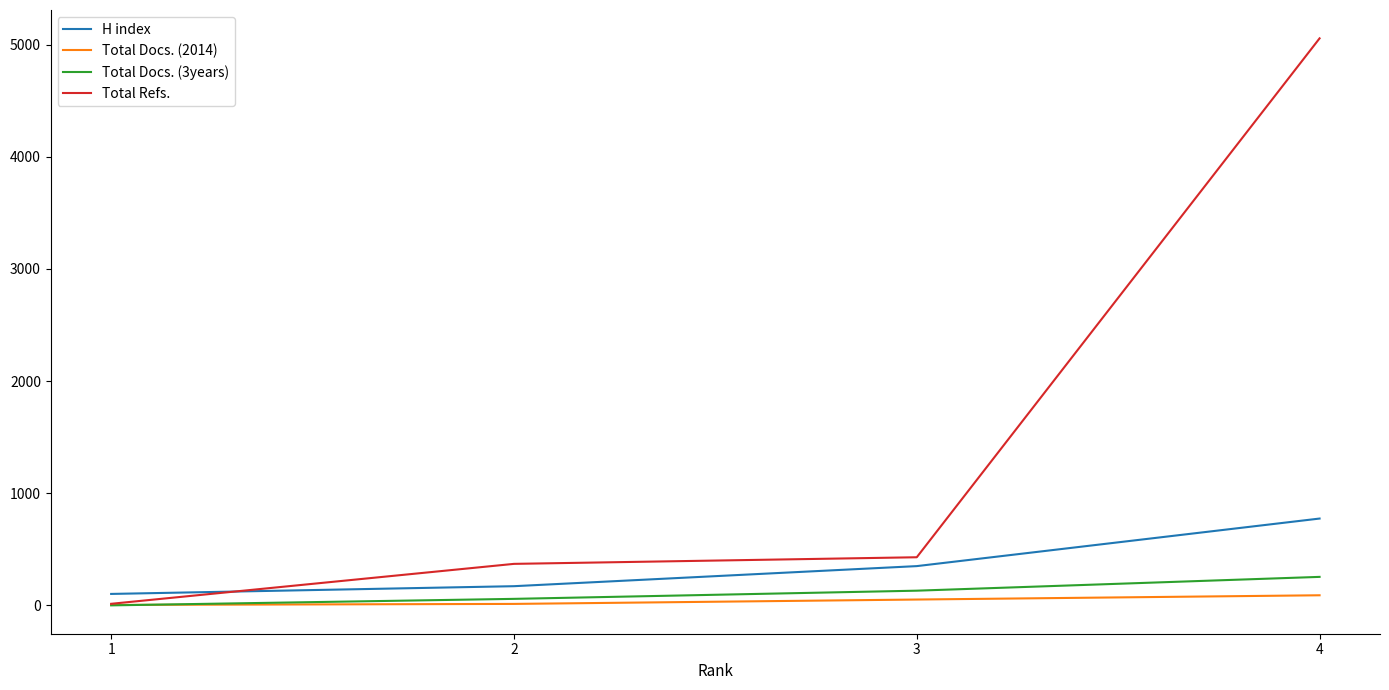

Count the number of data series in this chart.

4